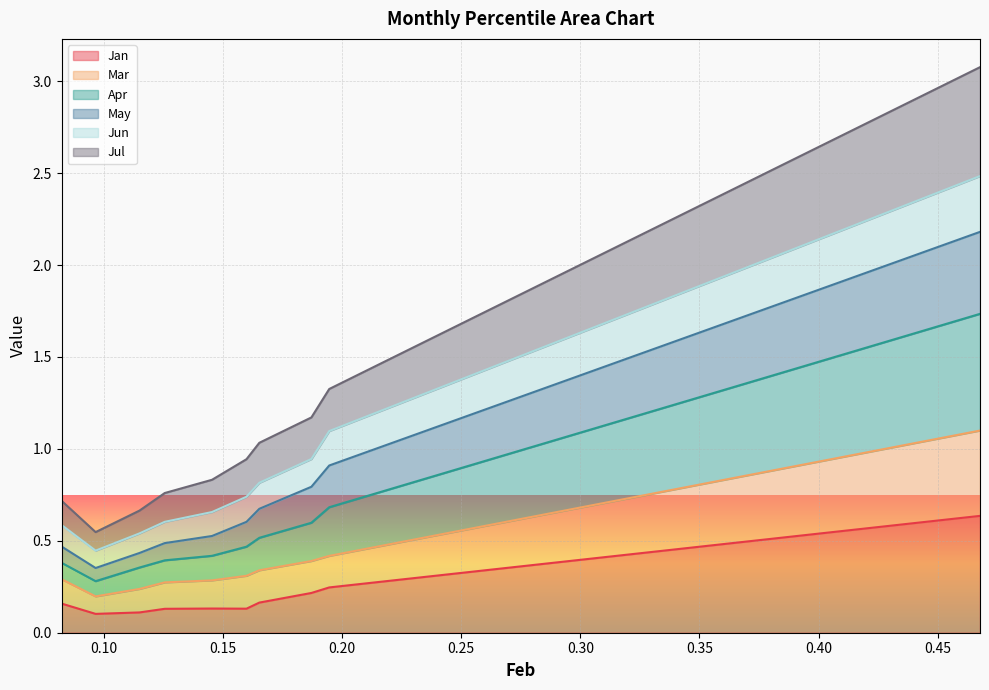

True or false: May and Mar cross at least once.

False